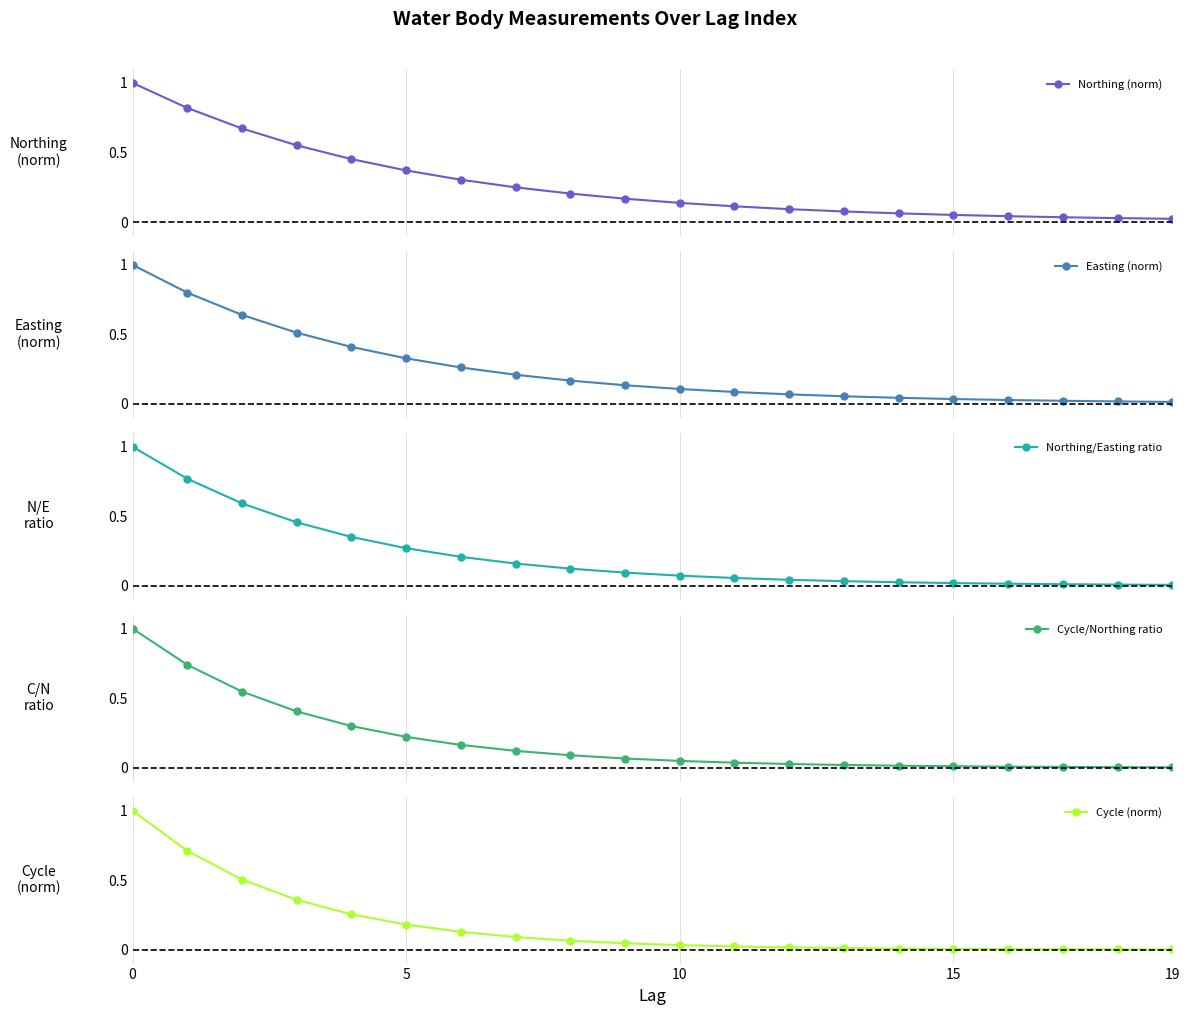

Rank the series by their maximum value, from highest to lowest.

Northing (norm), Easting (norm), Northing/Easting ratio, Cycle/Northing ratio, Cycle (norm)